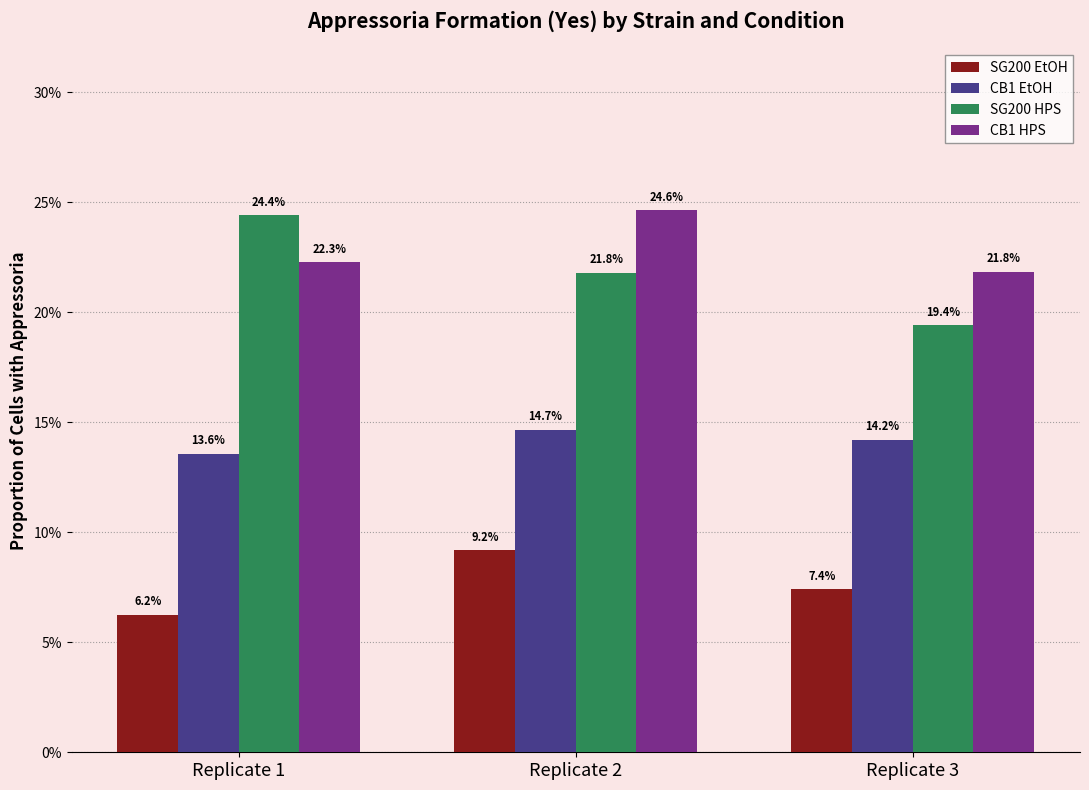

List the labels in order of SG200 HPS value, largest first.

Replicate 1, Replicate 2, Replicate 3